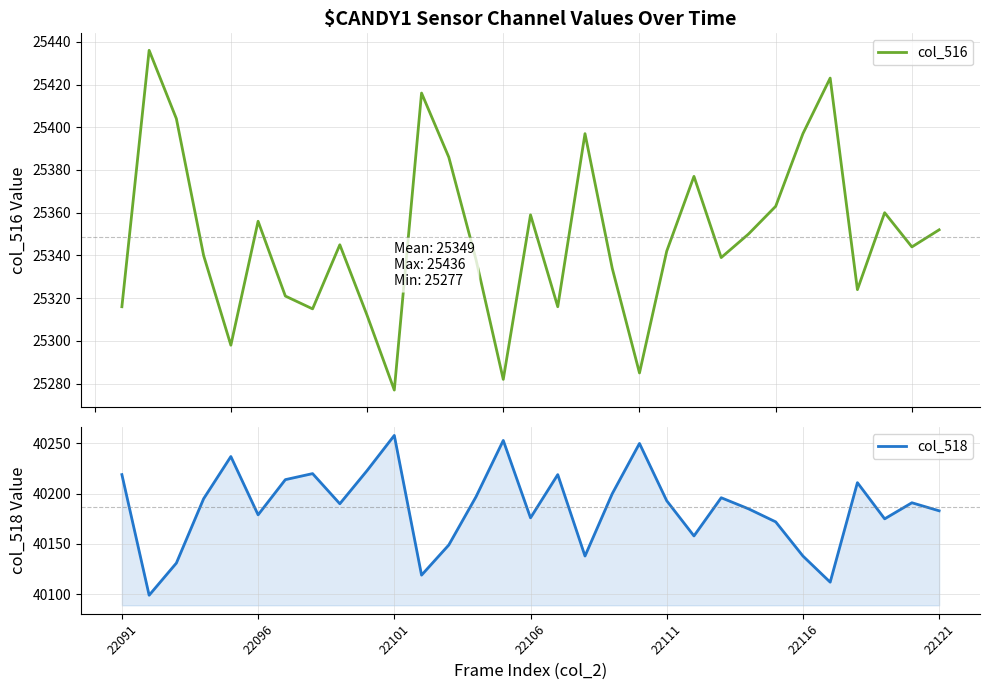

True or false: col_518 and col_516 intersect in this chart.

False